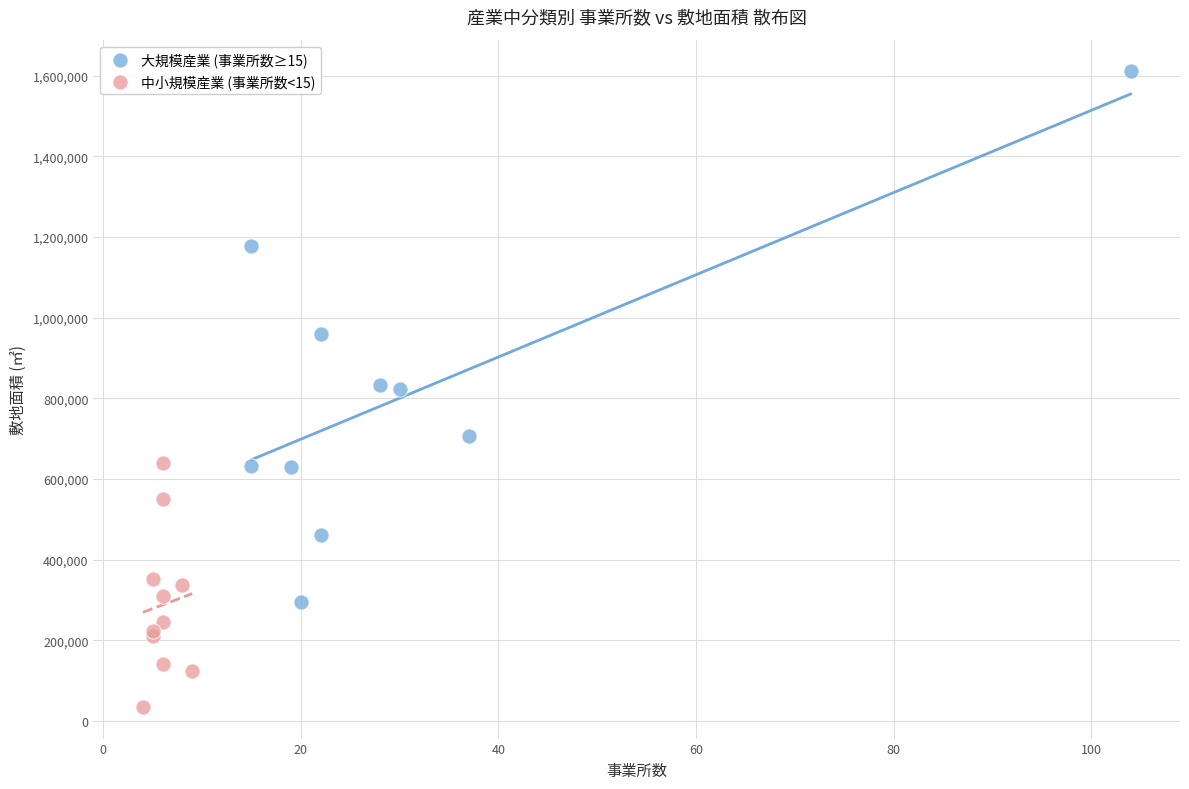

Which series contains the lowest Y value?

中小規模産業 (事業所数<15)